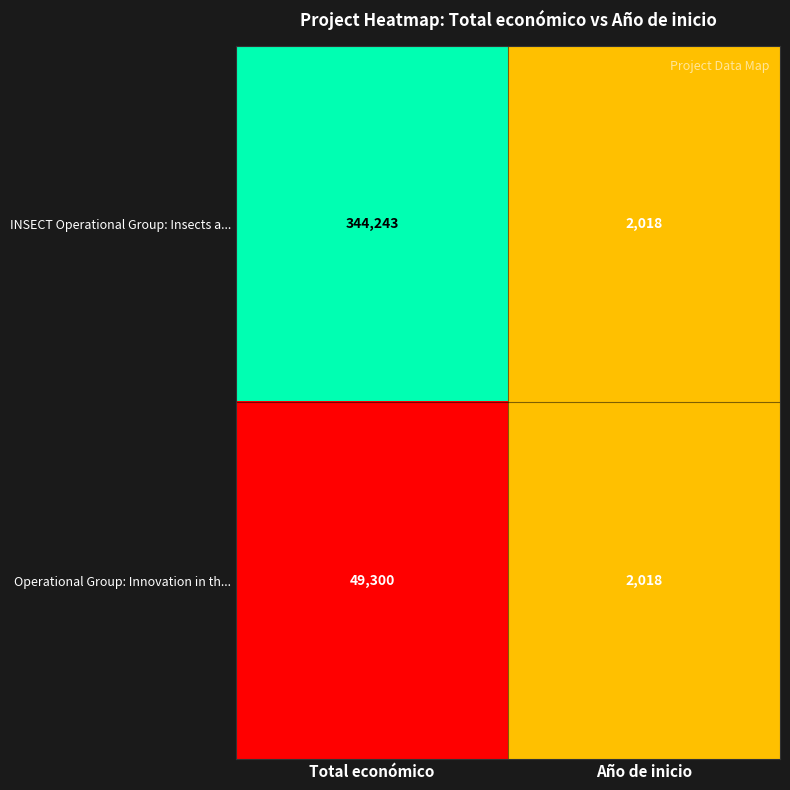

Reading left to right, list all the values displayed in this chart.

INSECT Operational Group: Insects a...: Total económico=344243	Año de inicio=2018
Operational Group: Innovation in th...: Total económico=49300	Año de inicio=2018